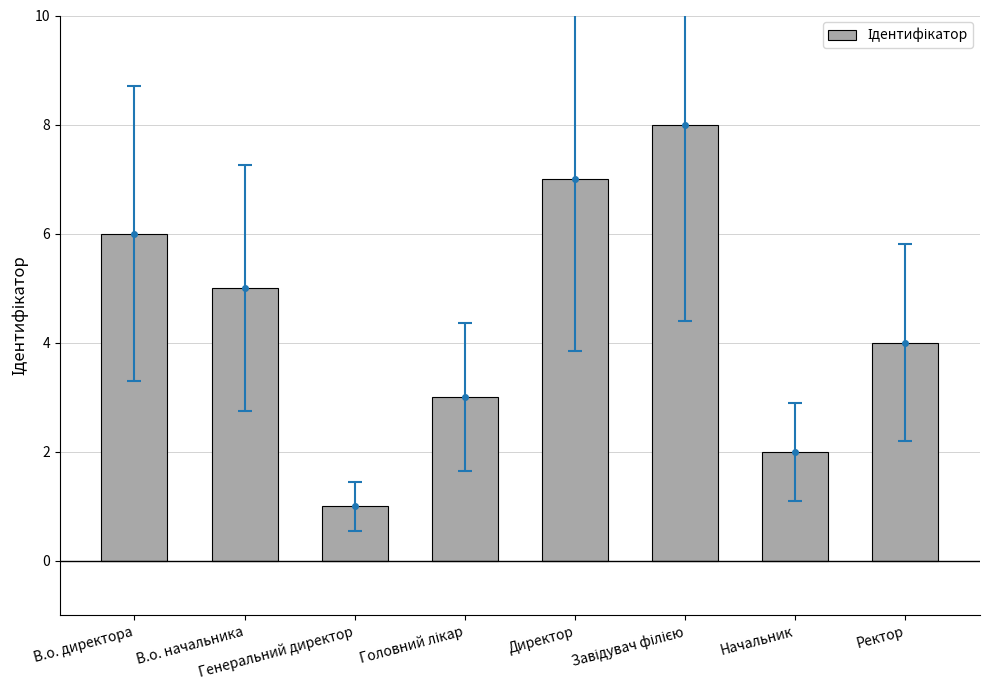

What is the ratio of the value at Начальник to the value at Ректор?

0.5